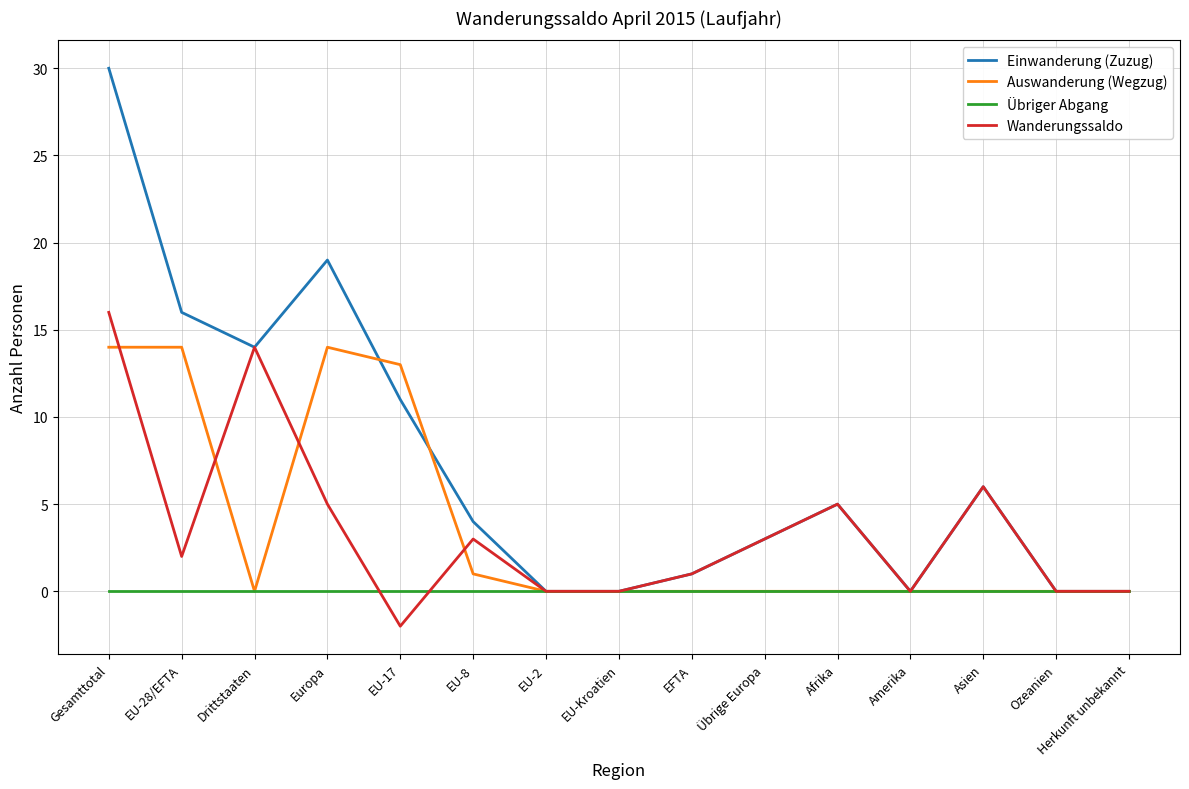

What value does the Wanderungssaldo series have at EFTA?

1